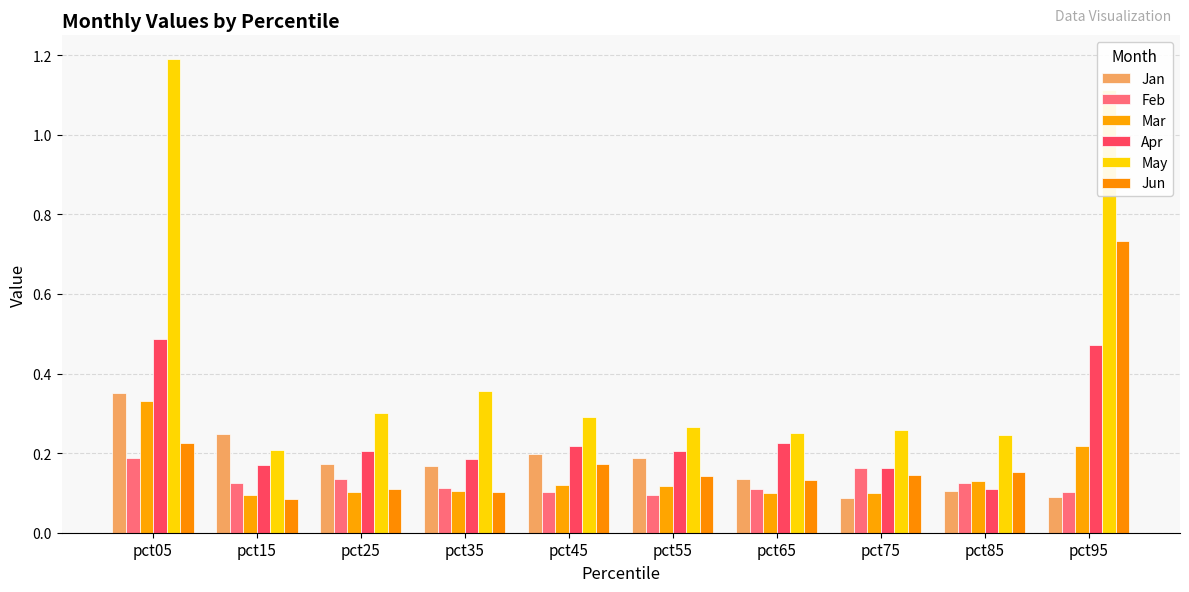

How many bars are there in each group?

6